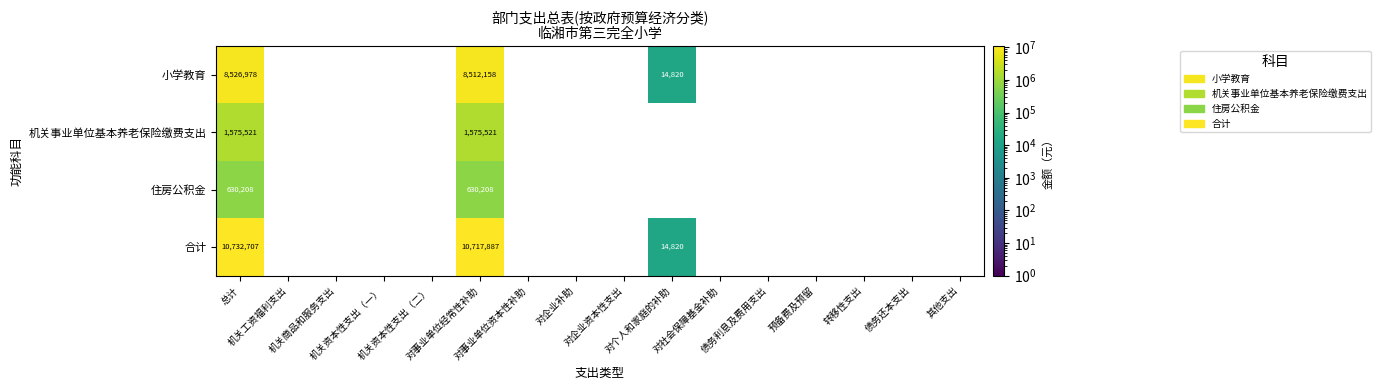

How many positive values does the 小学教育 series have?

3